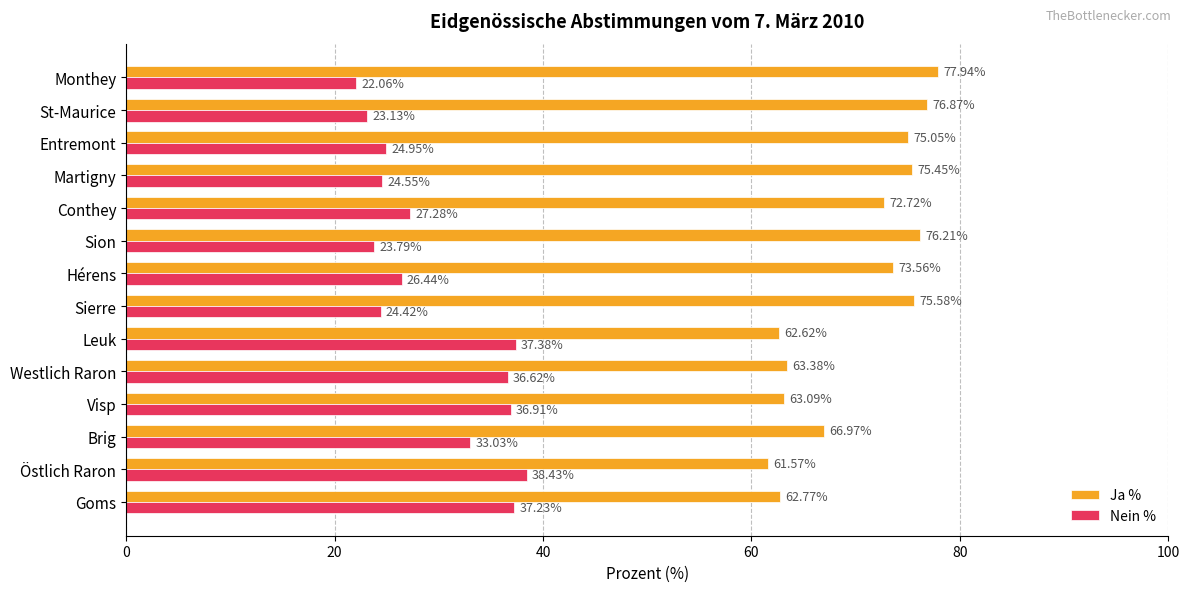

How many values in the Nein % series exceed 27?

7